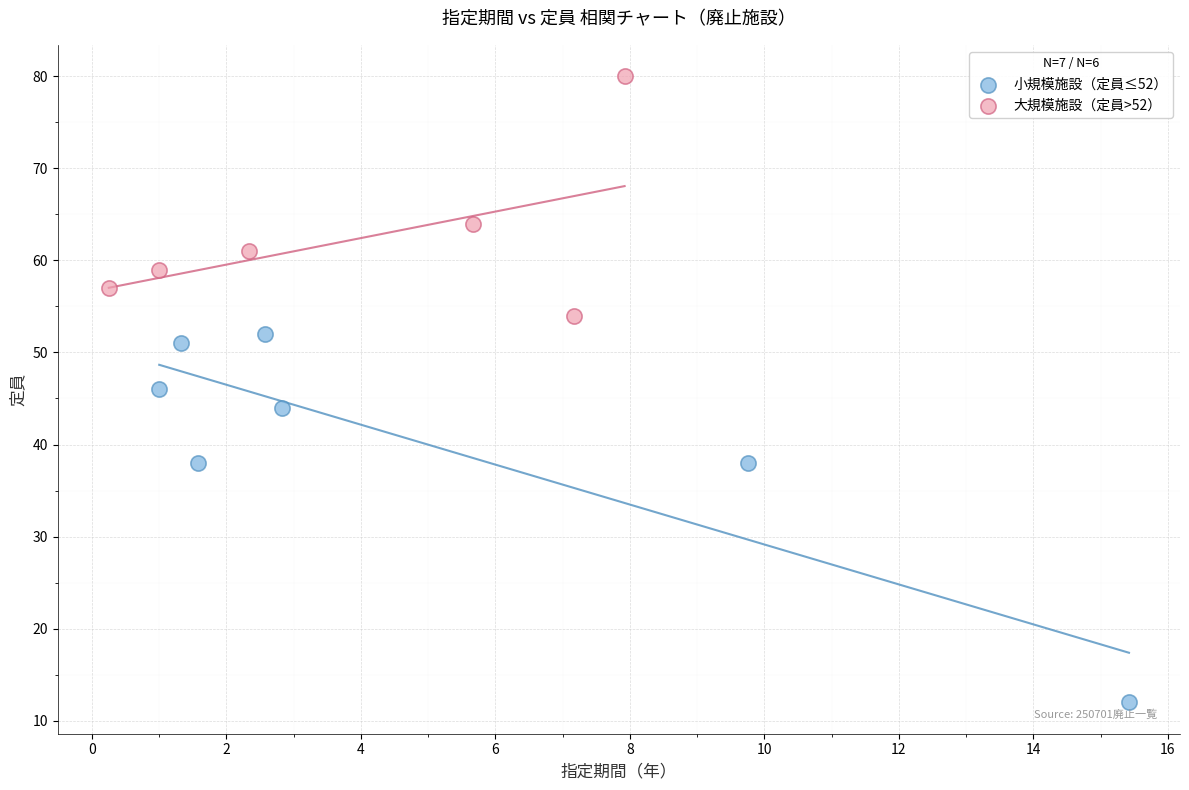

Which series has the widest spread of Y values?

小規模施設（定員≤52）